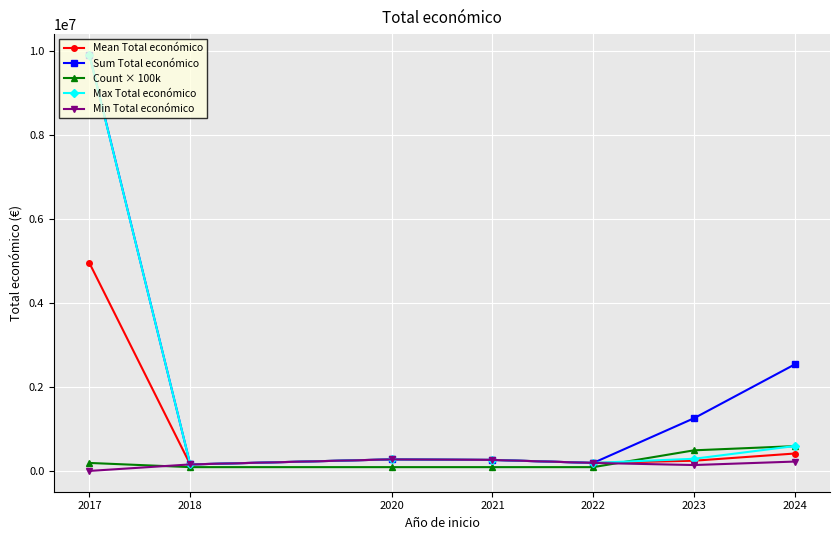

What is the value of the Mean Total económico point at the 1st from the left?

4955096.5